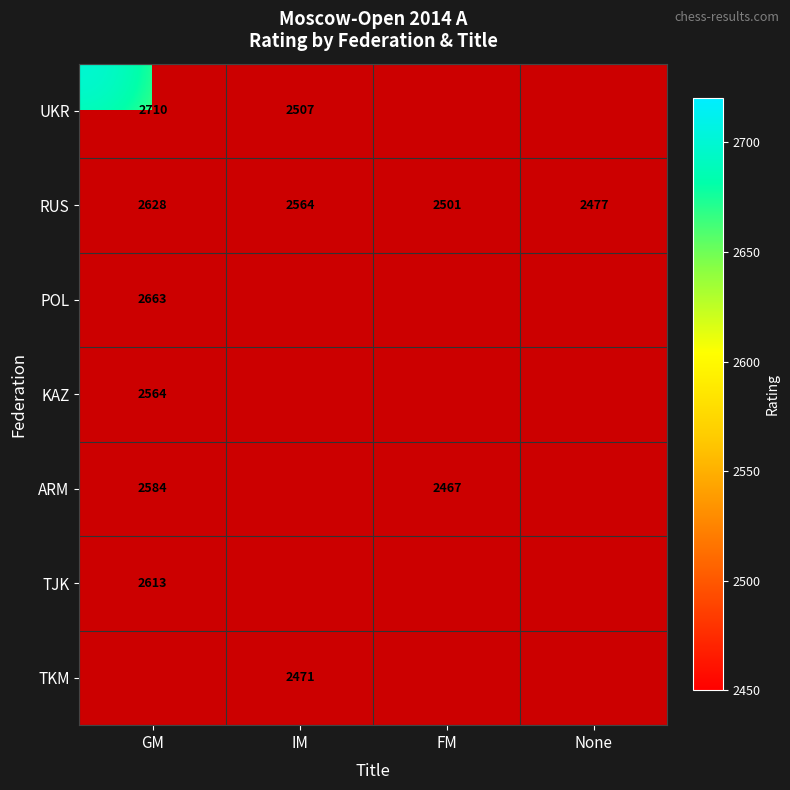

Is the value of RUS at FM greater than the value of UKR at IM?

No